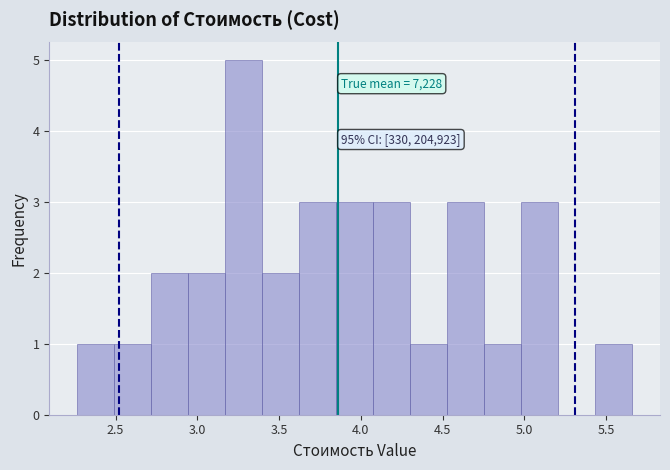

Which range on the x-axis has the tallest bar?

3.15 to 3.40